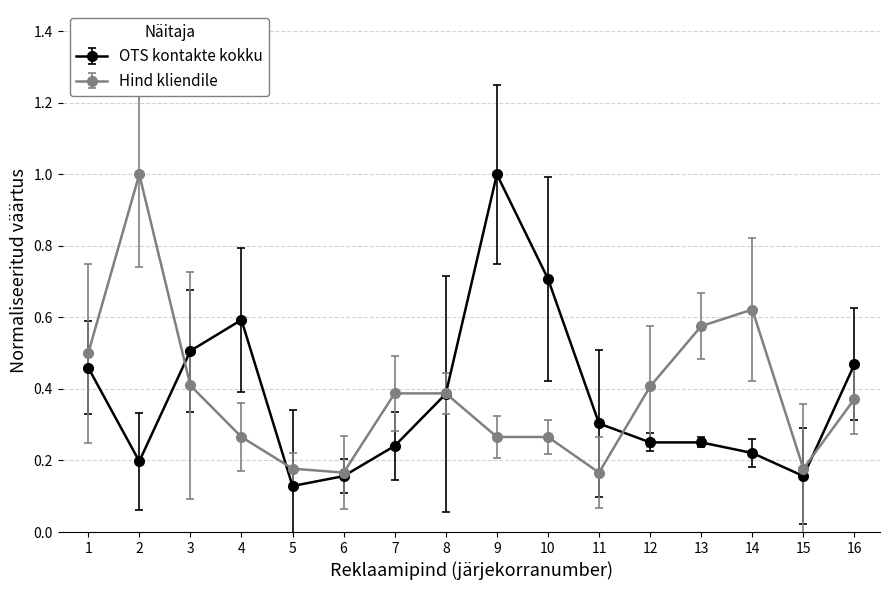

What are all the series names shown in the legend?

OTS kontakte kokku, Hind kliendile